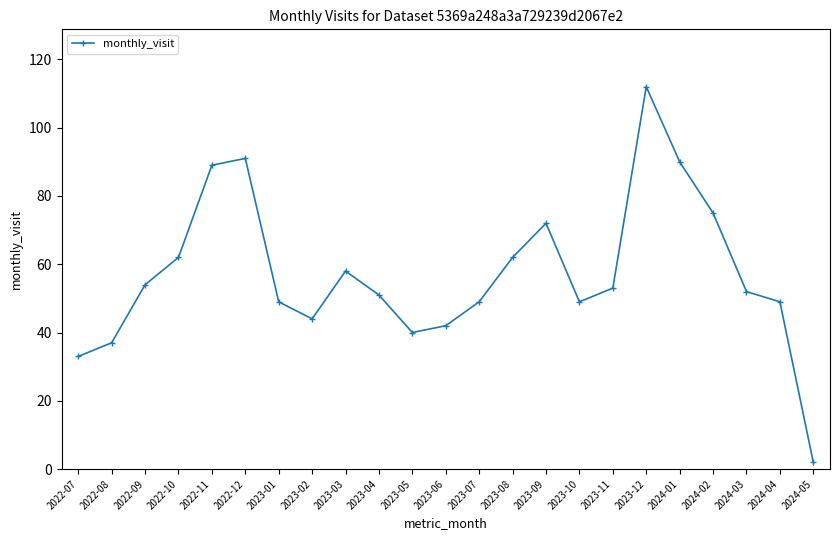

Where does the data first go above 52?

2022-09